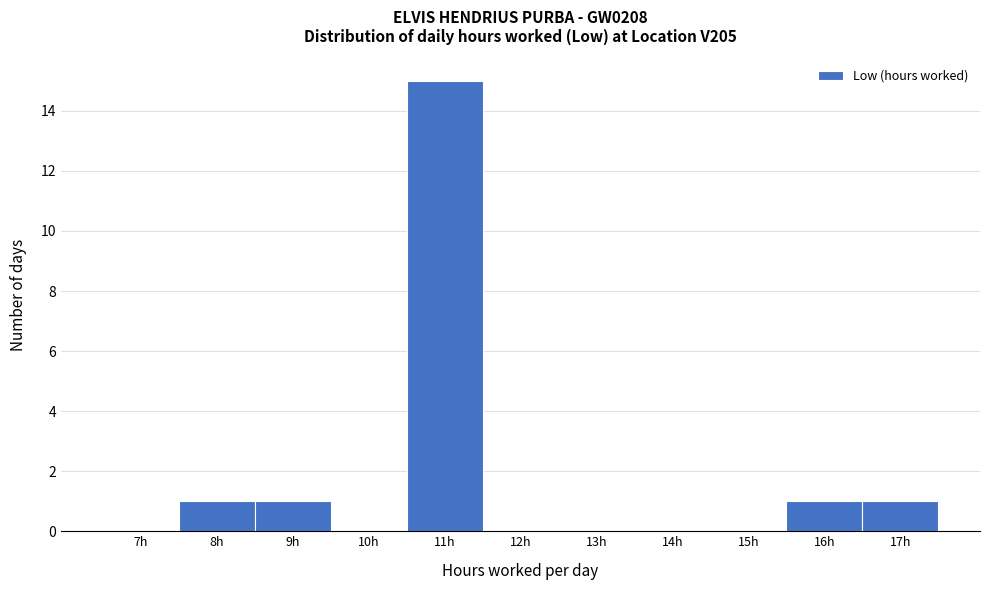

Reading right to left, extract all data points from this chart.

17h=1	16h=1	15h=0	14h=0	13h=0	12h=0	11h=15	10h=0	9h=1	8h=1	7h=0